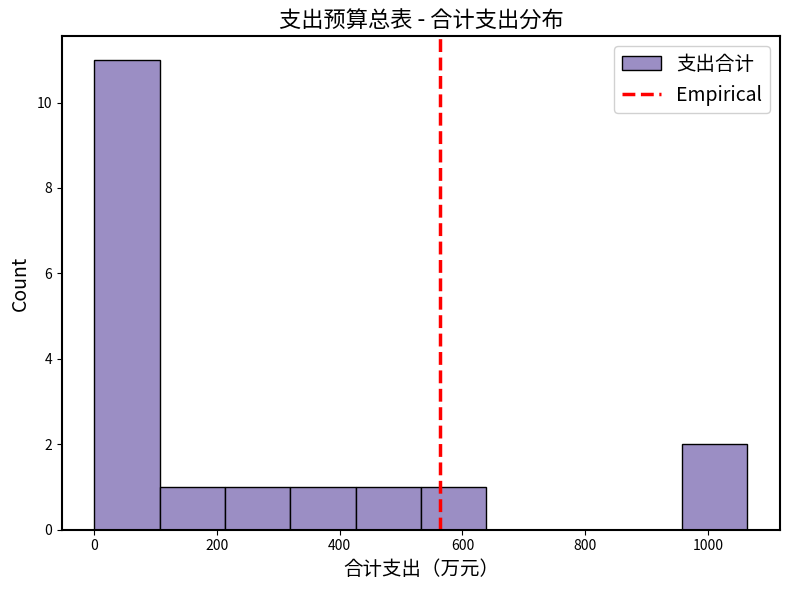

Reading left to right, transcribe this chart: for each bar, give the range it covers on the x-axis and its height. Neither the bar edges nor the heights are printed on the chart, so give them approximately, as read against the axes.

0 to 100: 11
100 to 220: 1
220 to 320: 1
320 to 420: 1
420 to 540: 1
540 to 640: 1
640 to 740: 0
740 to 860: 0
860 to 960: 0
960 to 1060: 2